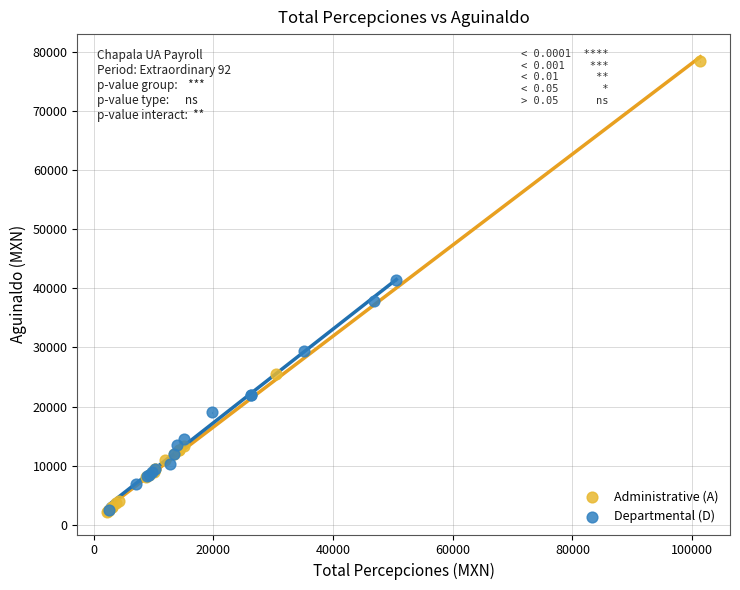

Which series has the largest Y range (max minus min)?

Administrative (A)